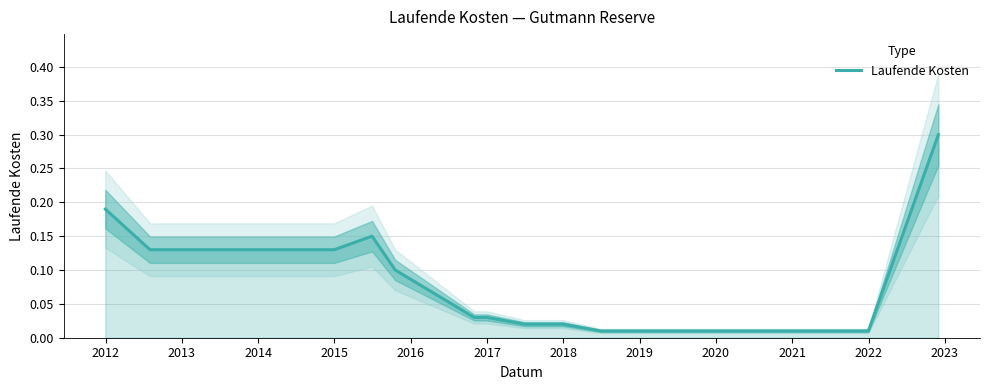

Does the chart have visible grid lines?

Yes